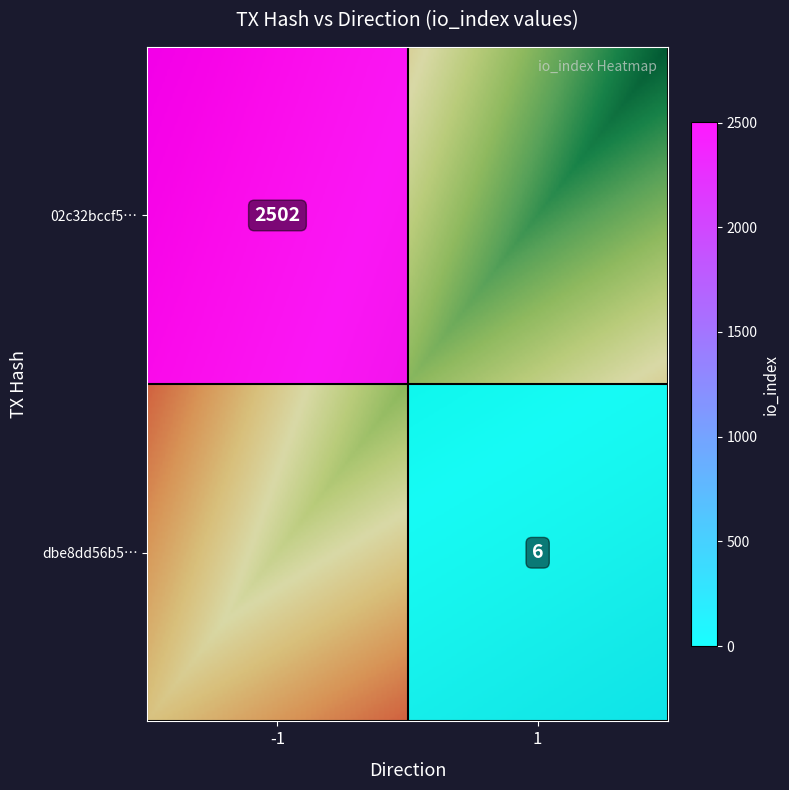

Is the value of dbe8dd56b5c0d8328eba2a263092d7d3c9cd5c8 at direction greater than the value of 02c32bccf5797b3749e3d5a7d45115f331f67df at direction?

Yes